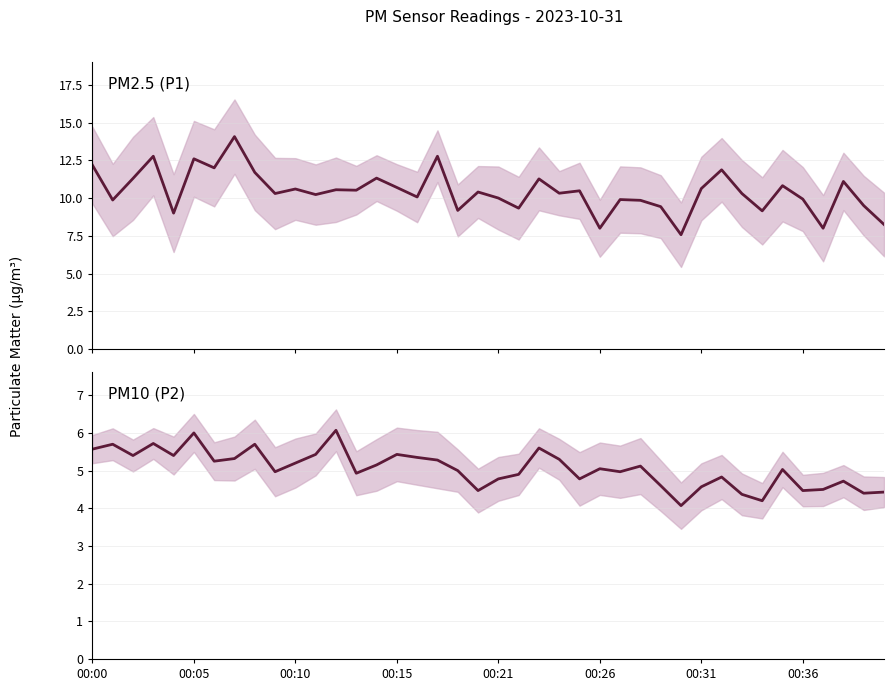

Reading right to left, what are all the values shown in this chart?

P1: 8.2	9.5	11.1	8.0	9.9	10.8	9.2	10.3	11.9	10.6	7.6	9.4	9.8	9.9	8.0	10.5	10.3	11.3	9.3	10.0	10.4	9.2	12.8	10.1	10.7	11.3	10.5	10.6	10.2	10.6	10.3	11.7	14.1	12.0	12.6	9.0	12.8	11.3	9.9	12.2
P2: 4.4	4.4	4.7	4.5	4.5	5.0	4.2	4.4	4.8	4.6	4.1	4.6	5.1	5.0	5.0	4.8	5.3	5.6	4.9	4.8	4.5	5.0	5.3	5.3	5.4	5.2	4.9	6.1	5.4	5.2	5.0	5.7	5.3	5.2	6.0	5.4	5.7	5.4	5.7	5.6